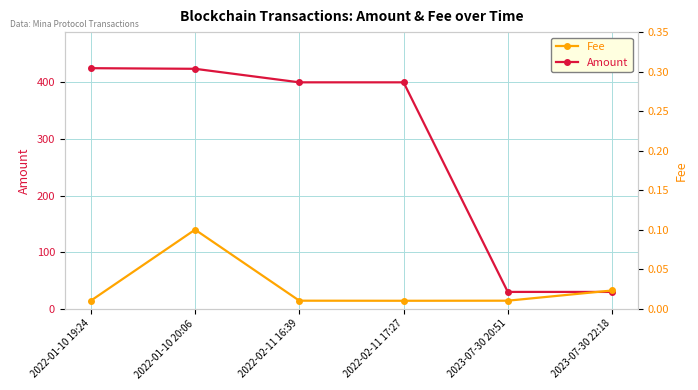

What is the label of the 1st point from the left?

2022-01-10 19:24